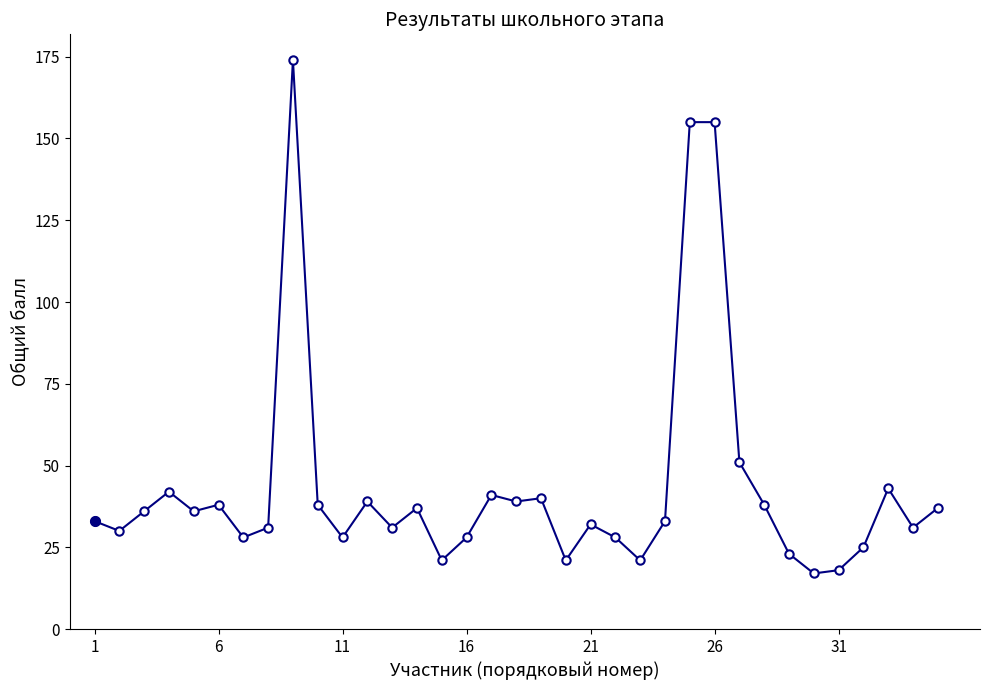

What is the value of the 12th point from the left?

39